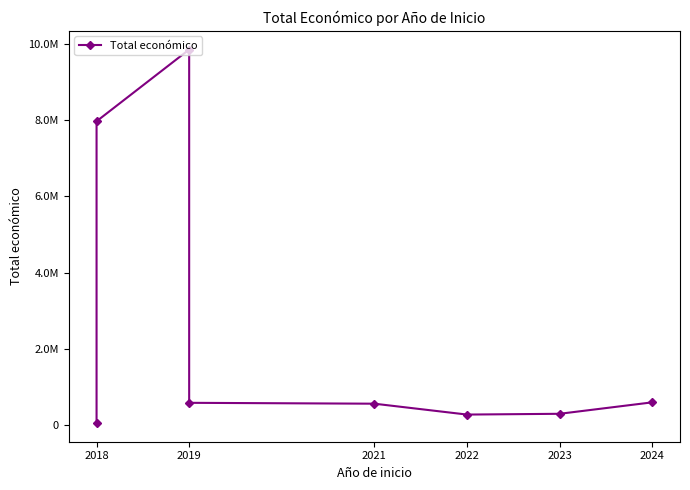

How many data points are above 587734?

4